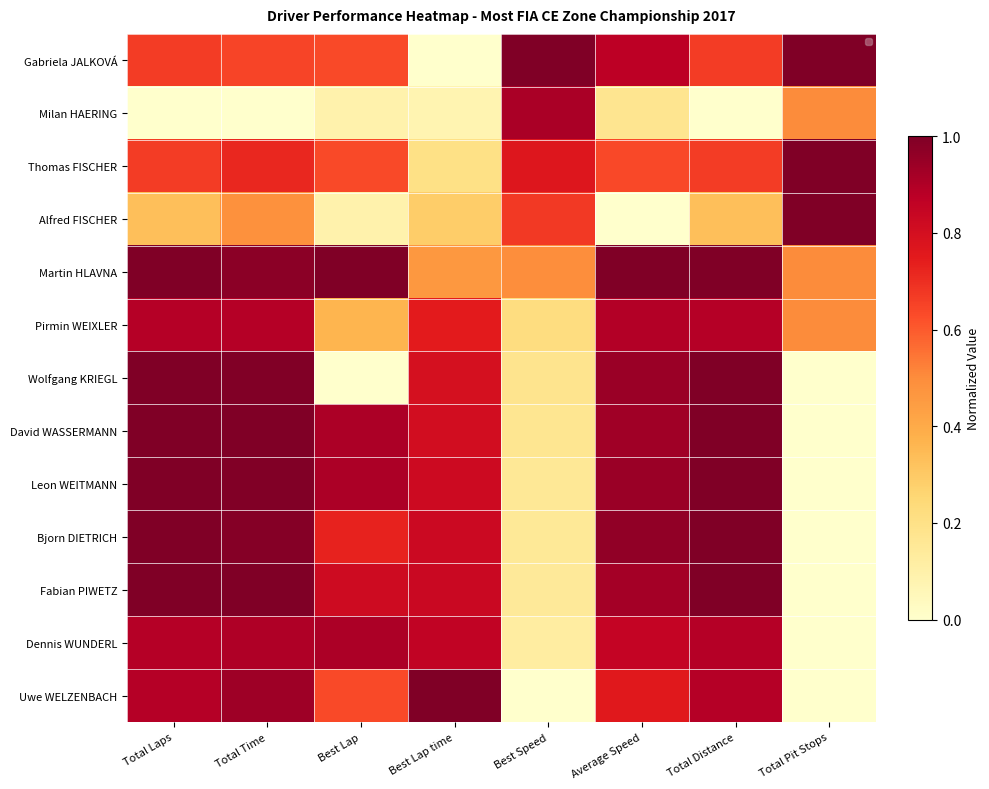

Between Average Speed and Best Lap time, which is larger?

Average Speed